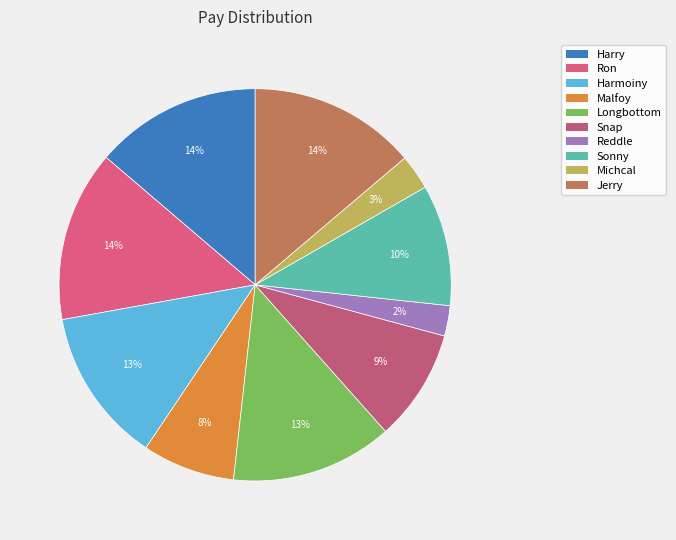

Rank the categories by value from highest to lowest.

Ron, Jerry, Harry, Longbottom, Harmoiny, Sonny, Snap, Malfoy, Michcal, Reddle